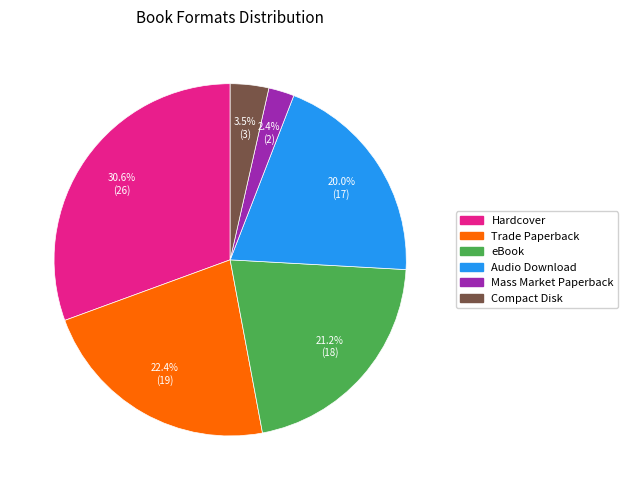

Is the sum of Compact Disk and Hardcover greater than half?

No